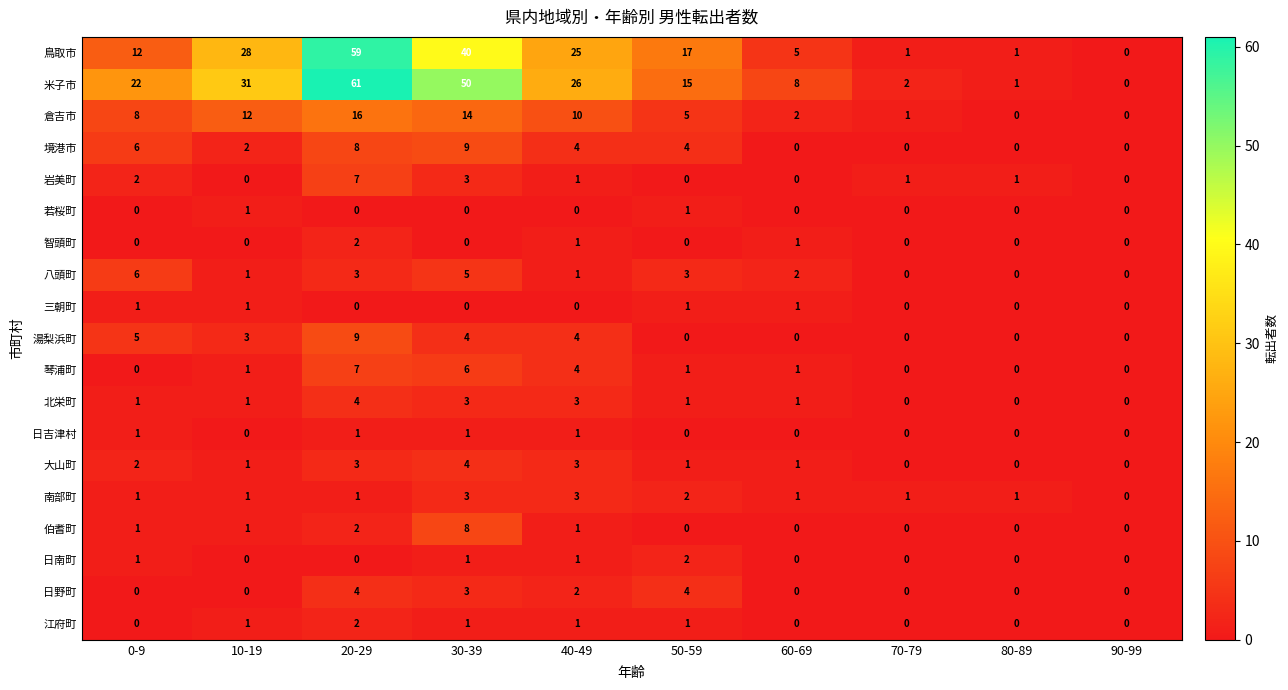

Between 20-29 and 80-89, which series saw the biggest shift?

米子市